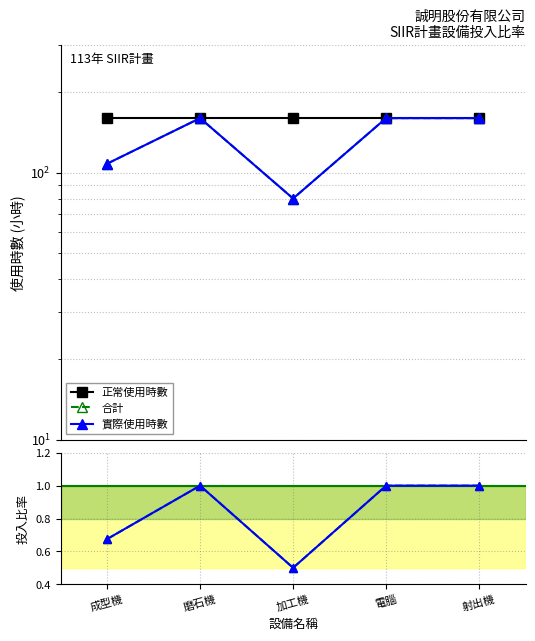

What is the average value of the 合計 series?

0.8